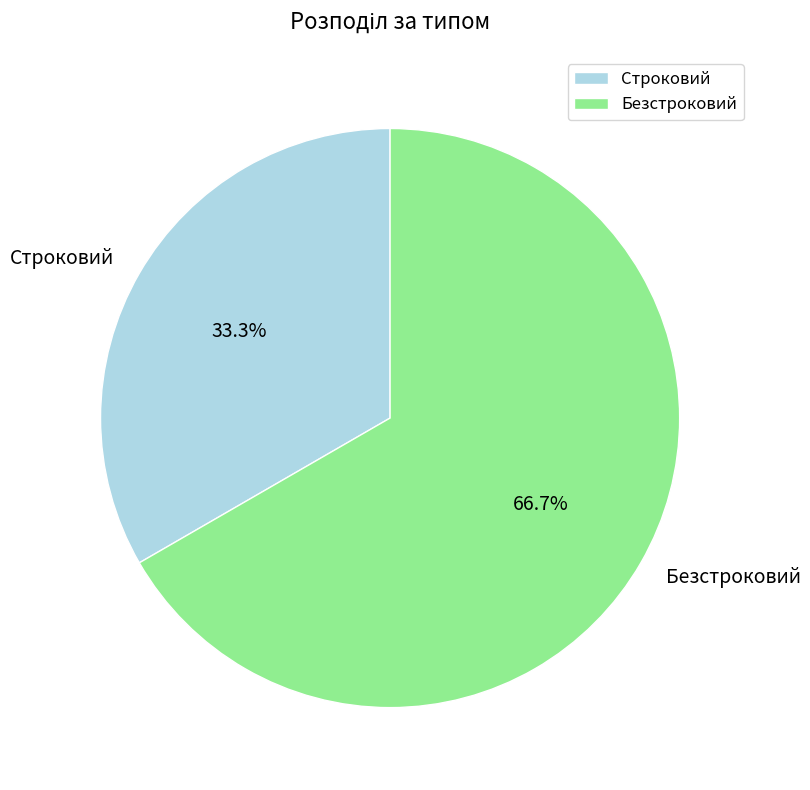

Rank the categories by value from highest to lowest.

Безстроковий, Строковий